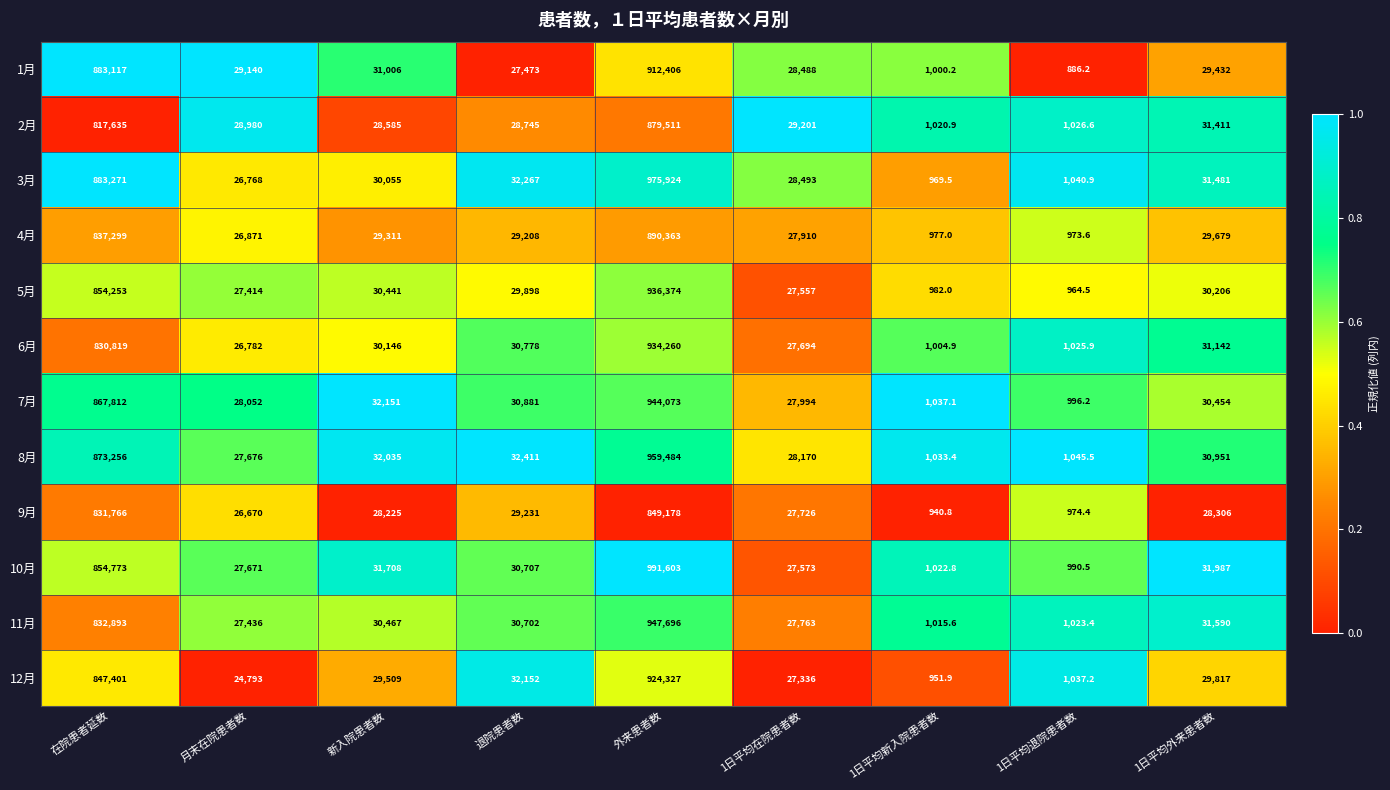

Which series has the largest total across all categories?

3月